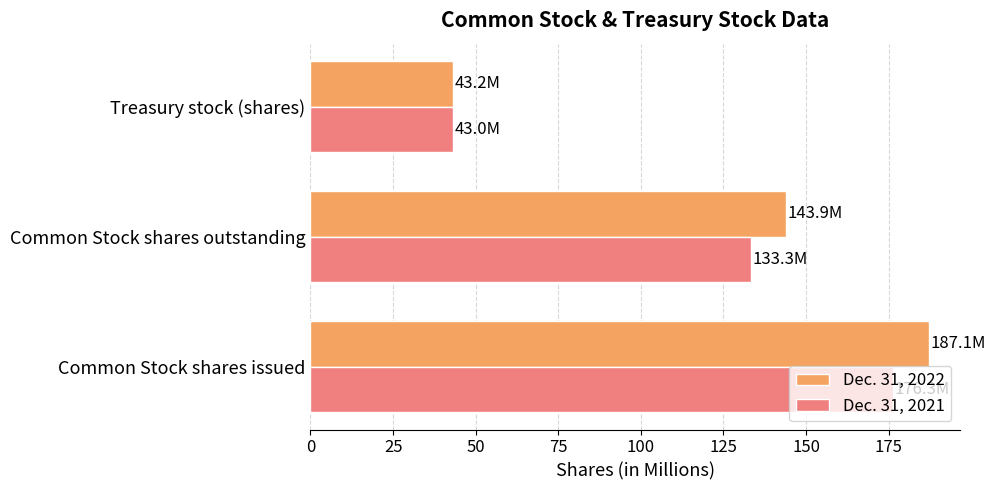

Rank the series by their maximum value, from highest to lowest.

Dec. 31, 2022, Dec. 31, 2021